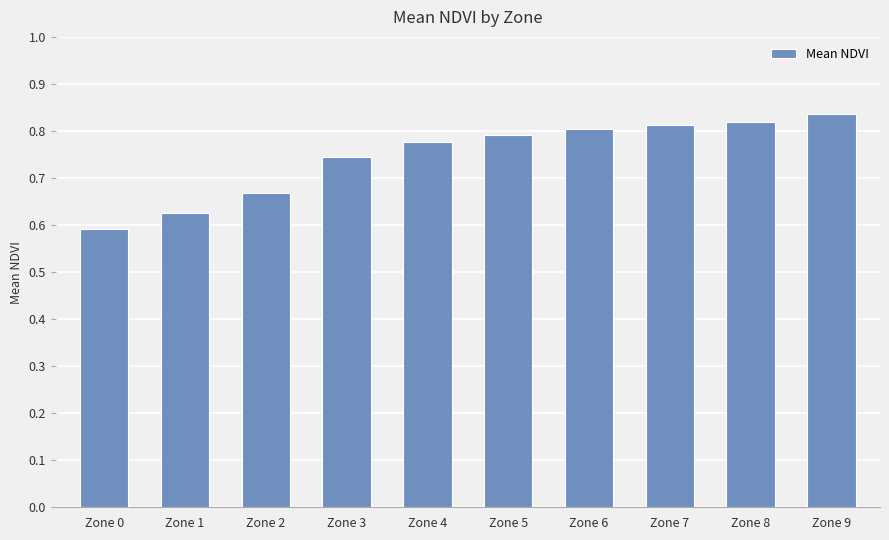

Which has a higher value, Zone 1 or Zone 0?

Zone 1